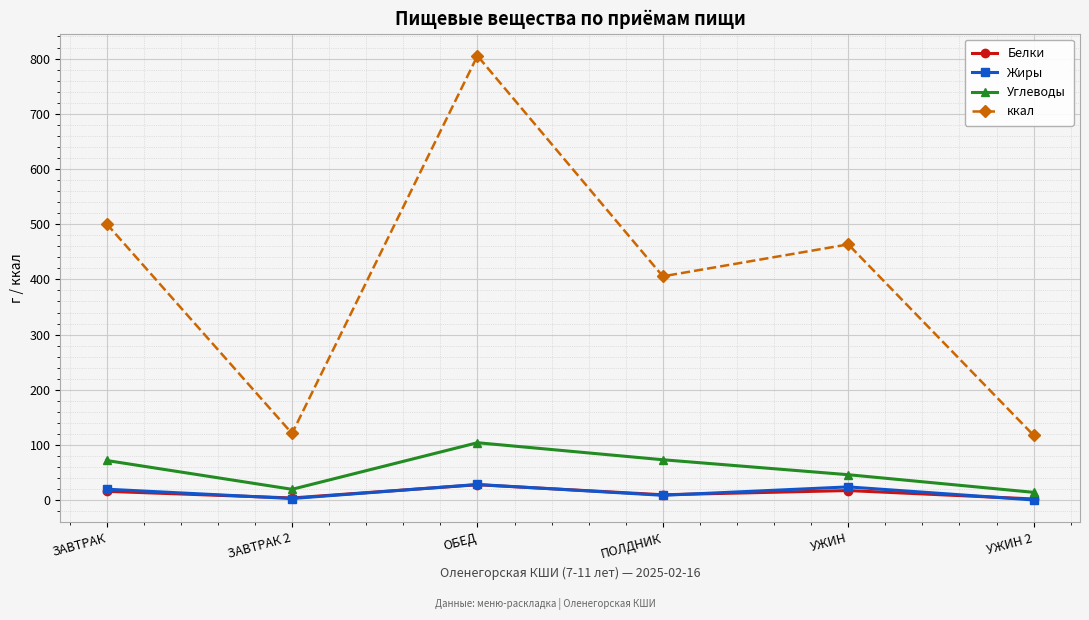

At how many categories does at least one series exceed 723?

1